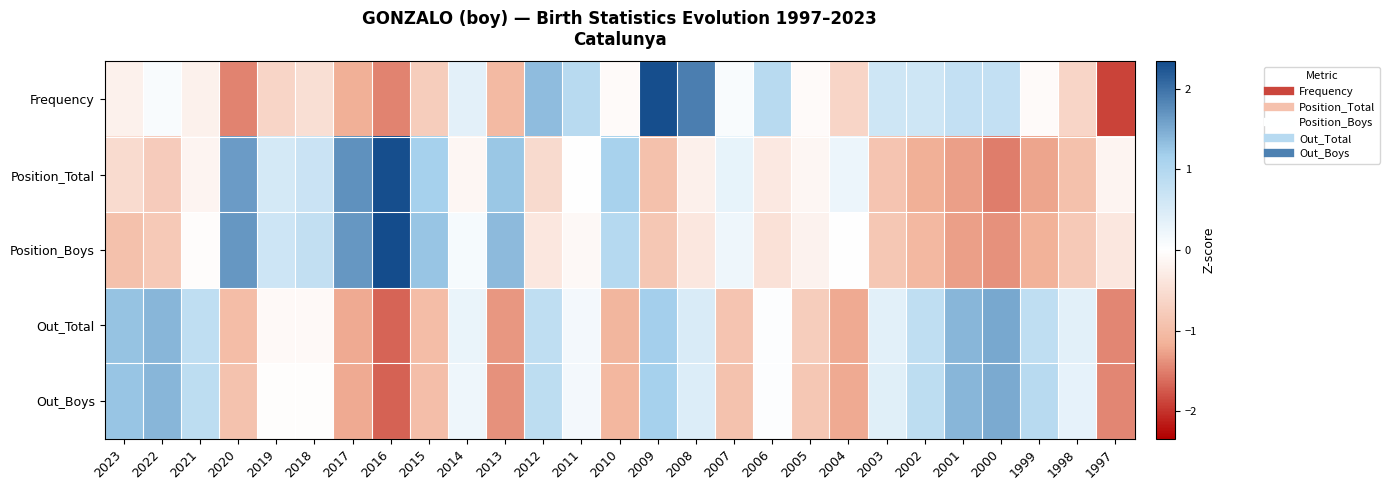

Rank the series by their maximum value, from highest to lowest.

Position_Boys, Position_Total, Frequency, Out_Total, Out_Boys